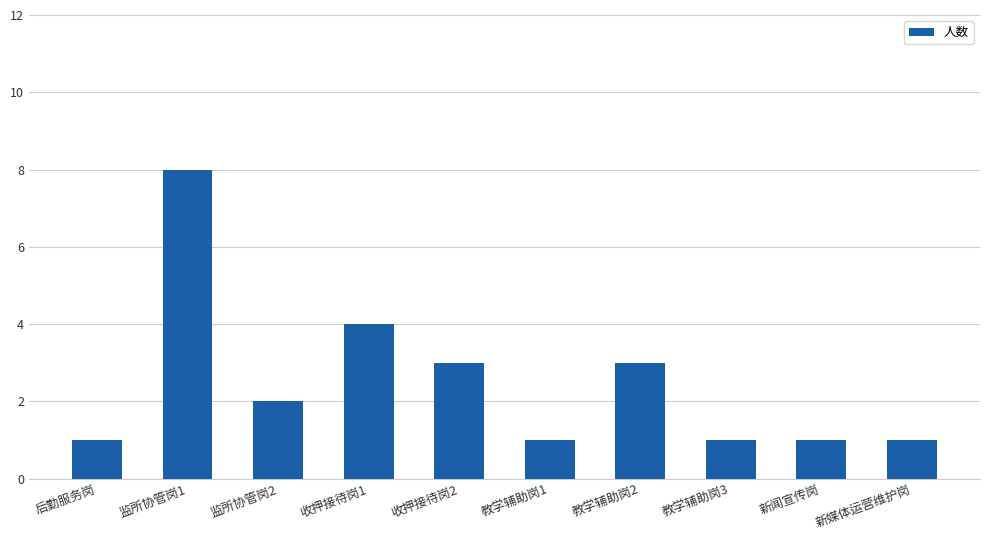

Reading left to right, what are all the values shown in this chart?

后勤服务岗=1	监所协管岗1=8	监所协管岗2=2	收押接待岗1=4	收押接待岗2=3	教学辅助岗1=1	教学辅助岗2=3	教学辅助岗3=1	新闻宣传岗=1	新媒体运营维护岗=1